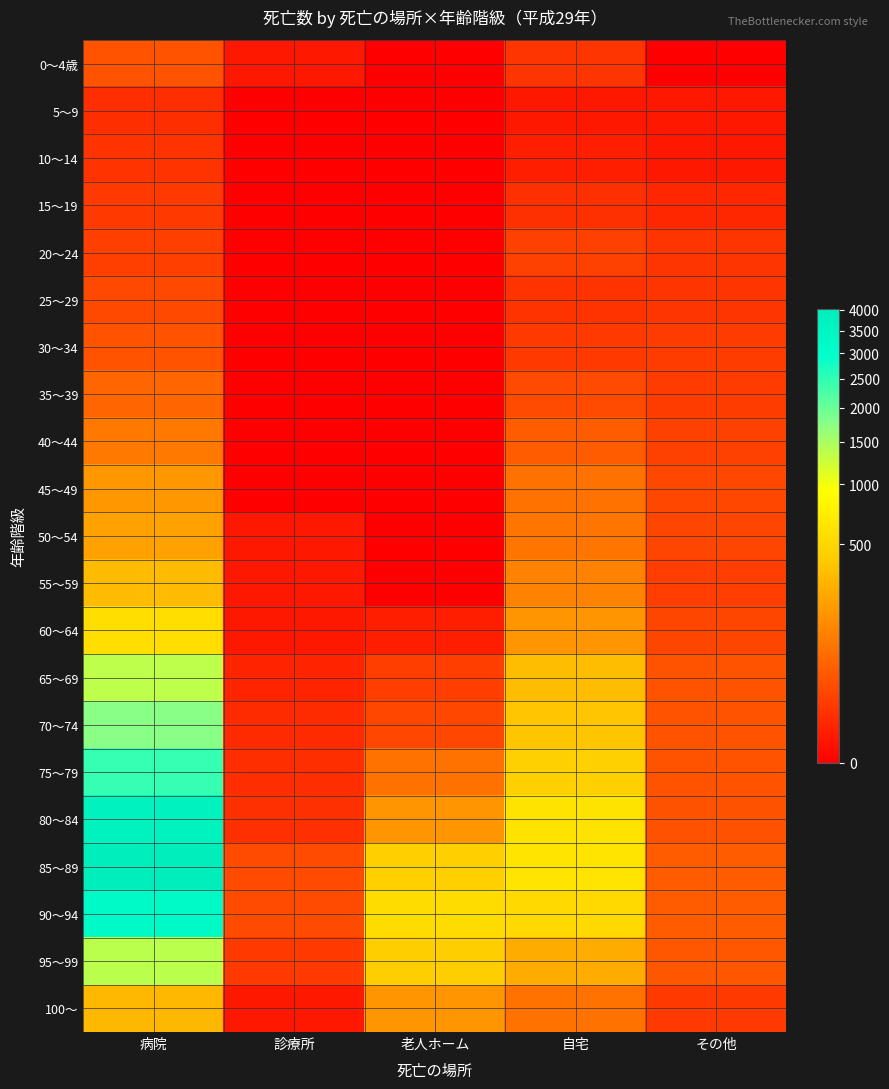

Rank the series by their maximum value, from lowest to highest.

5～9, 10～14, 15～19, 20～24, 25～29, 0～4歳, 30～34, 35～39, 40～44, 45～49, 50～54, 100～, 55～59, 60～64, 65～69, 95～99, 70～74, 75～79, 90～94, 80～84, 85～89